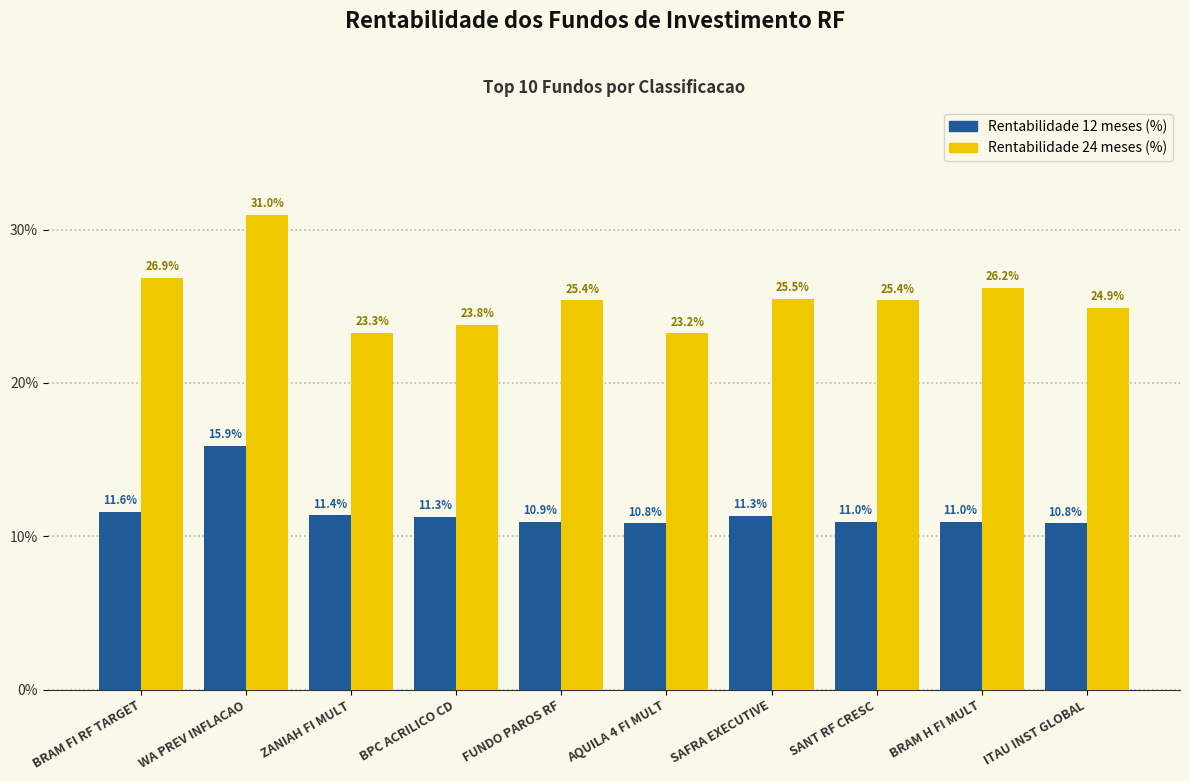

Which series changed the most between AQUILA 4 FI MULT and ITAU INST GLOBAL?

Rentabilidade 24 meses (%)